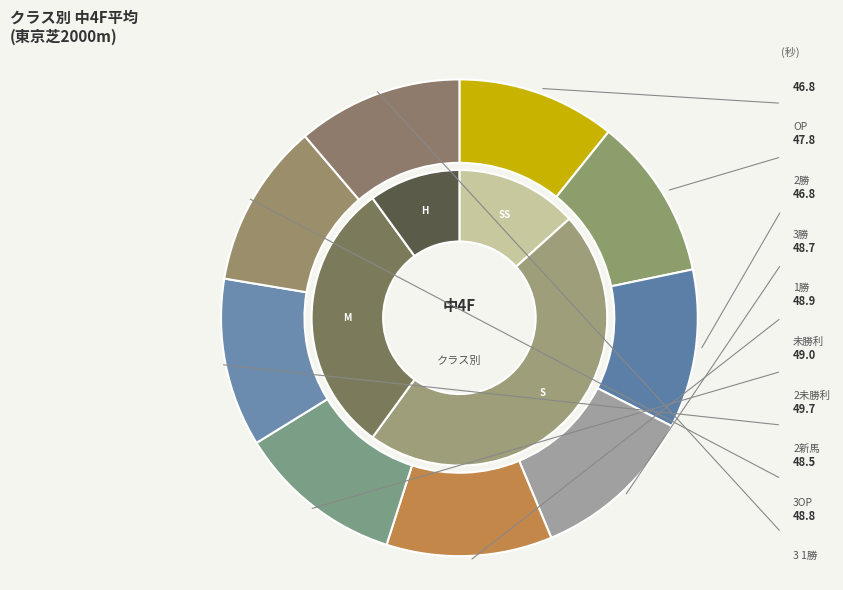

How many slices are in this pie chart?

9